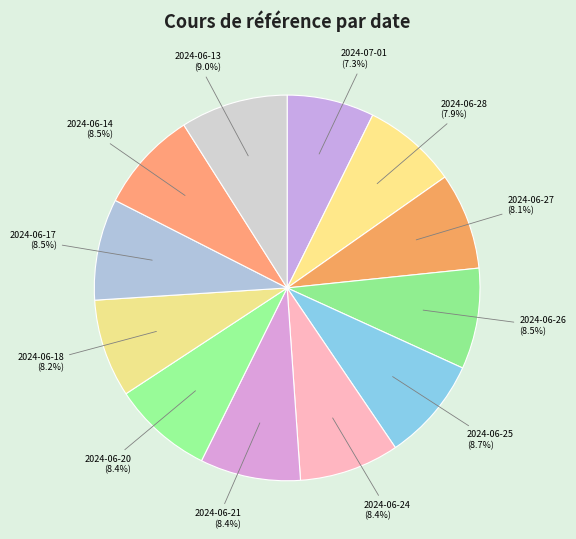

Rank the categories by value from lowest to highest.

2024-07-01, 2024-06-28, 2024-06-27, 2024-06-18, 2024-06-24, 2024-06-21, 2024-06-20, 2024-06-26, 2024-06-17, 2024-06-14, 2024-06-25, 2024-06-13